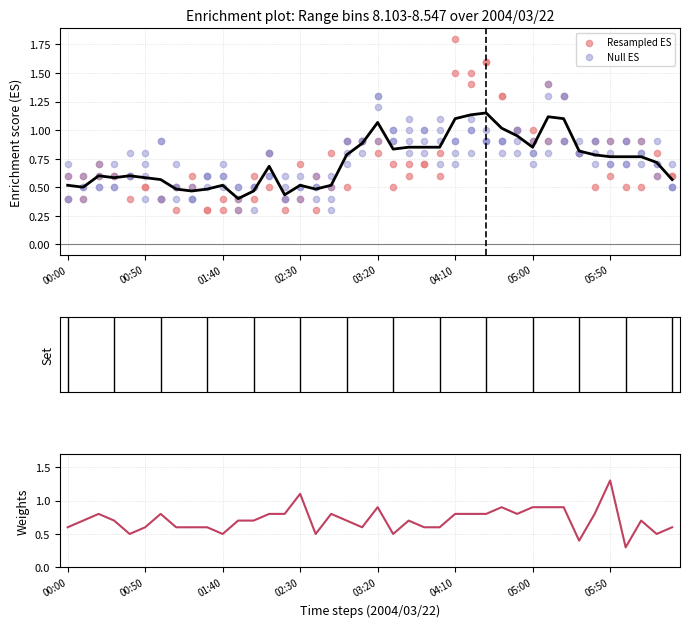

What is the total value across all series at 23?

2.3